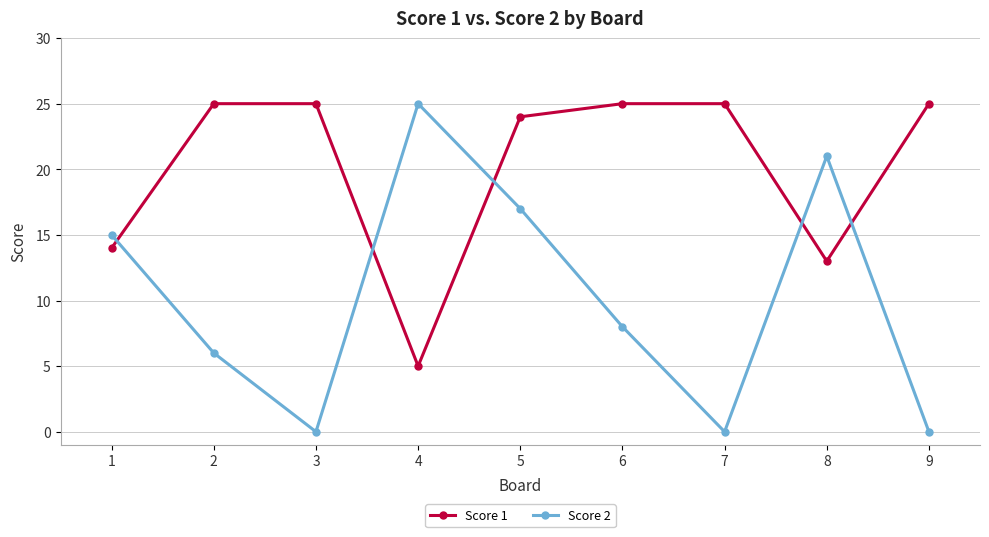

Rank the series at 4 from highest to lowest value.

Score 2, Score 1